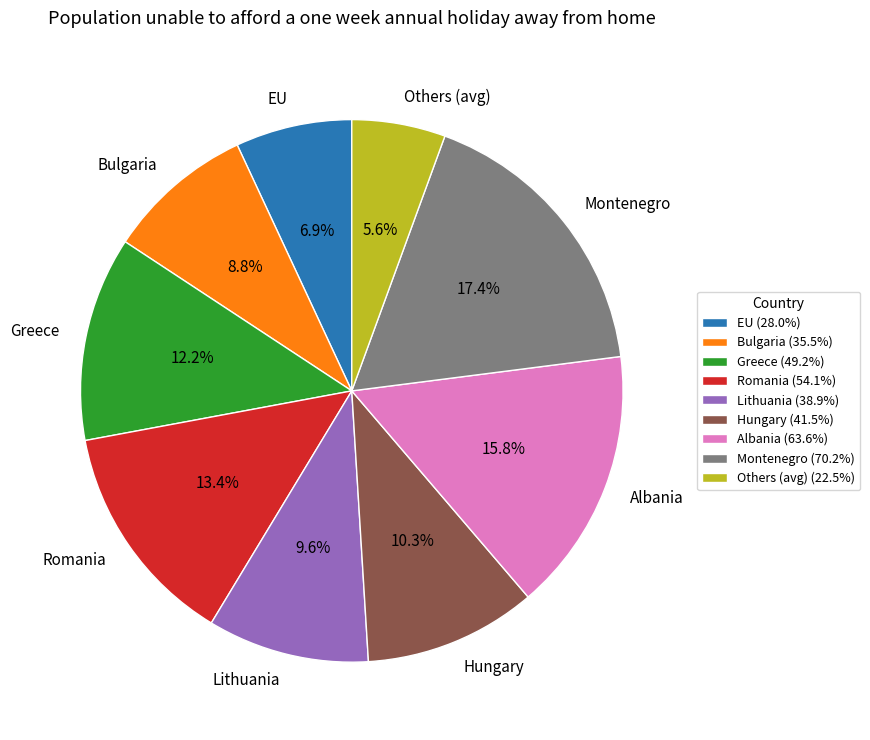

Is there any slice that represents more than half of the pie?

No